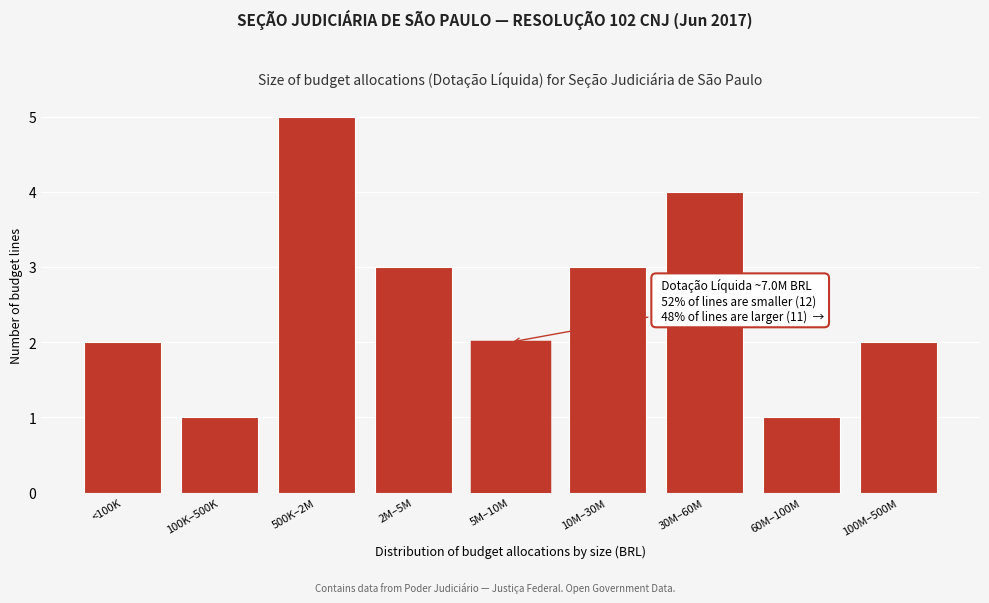

Reading left to right, transcribe all the data shown in this chart.

2	1	5	3	2	3	4	1	2